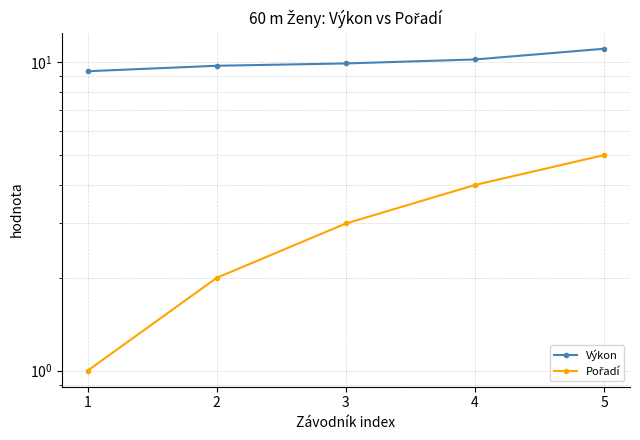

Reading left to right, list all the values displayed in this chart.

Výkon: 9.3	9.7	9.9	10.2	11.1
Pořadí: 1.0	2.0	3.0	4.0	5.0